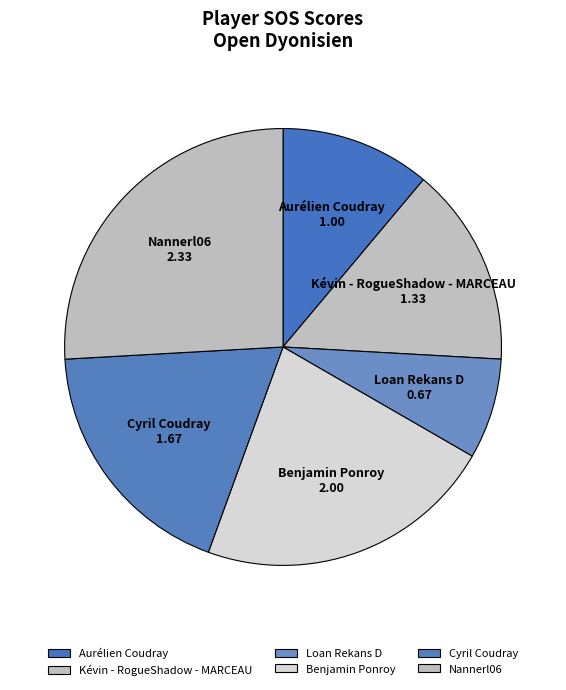

Is it true that Nannerl06 is 26% of the pie?

True